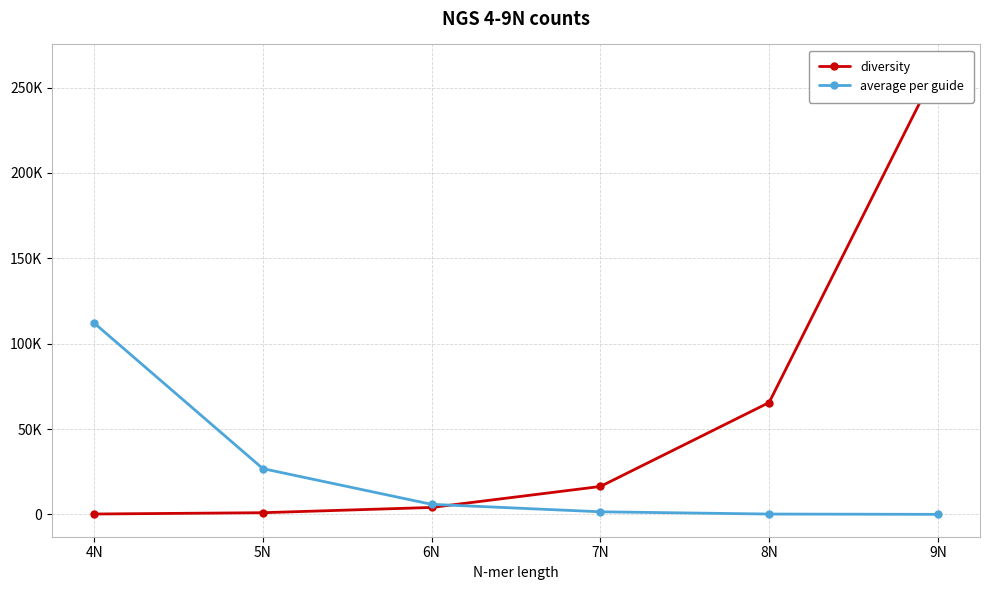

The average per guide series shows 229.9 at 8N. True or false?

True